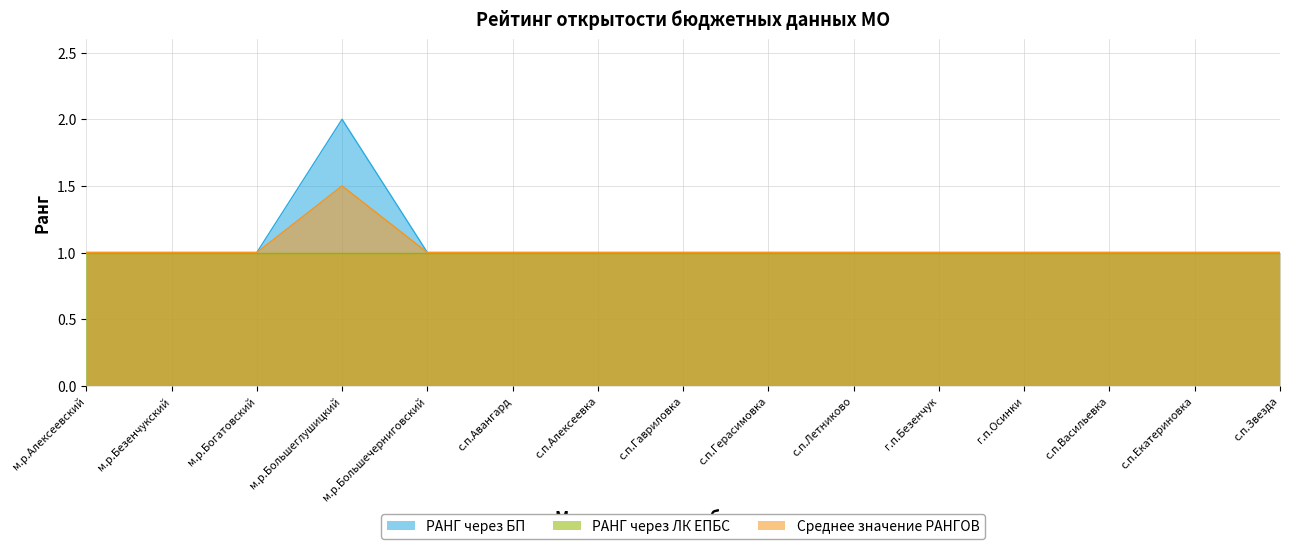

Between м.р.Безенчукский and г.п.Осинки, which is larger?

м.р.Безенчукский